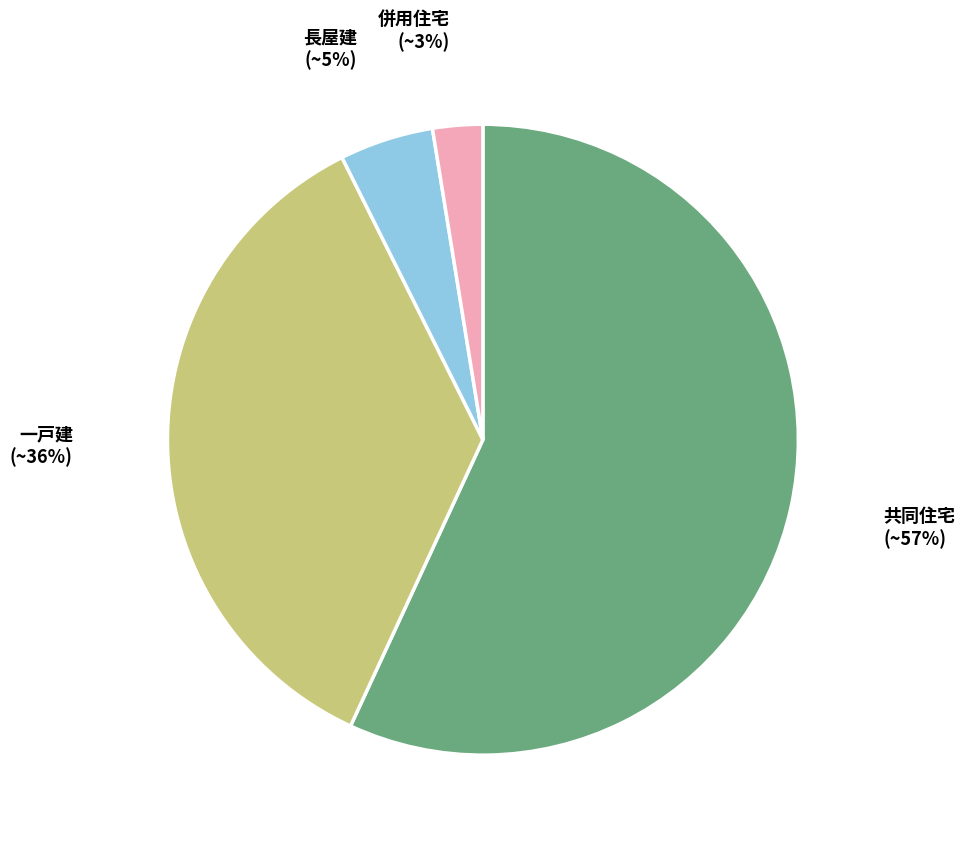

Does 長屋建 represent more than half of the total?

No